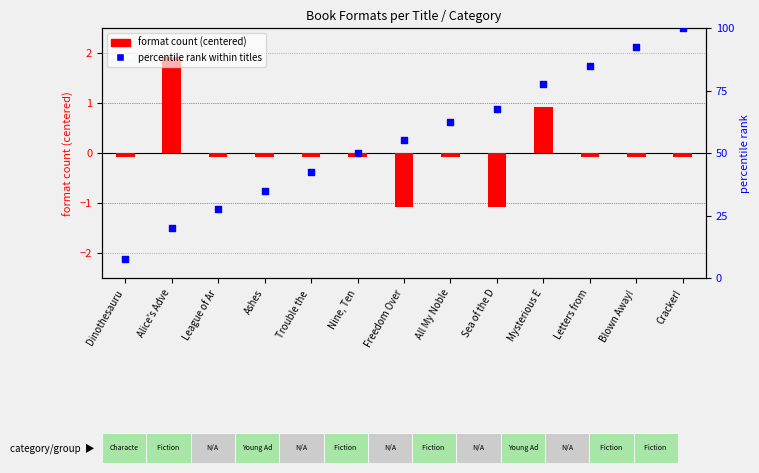

What is the total value across all series at Dinothesauru?

7.4